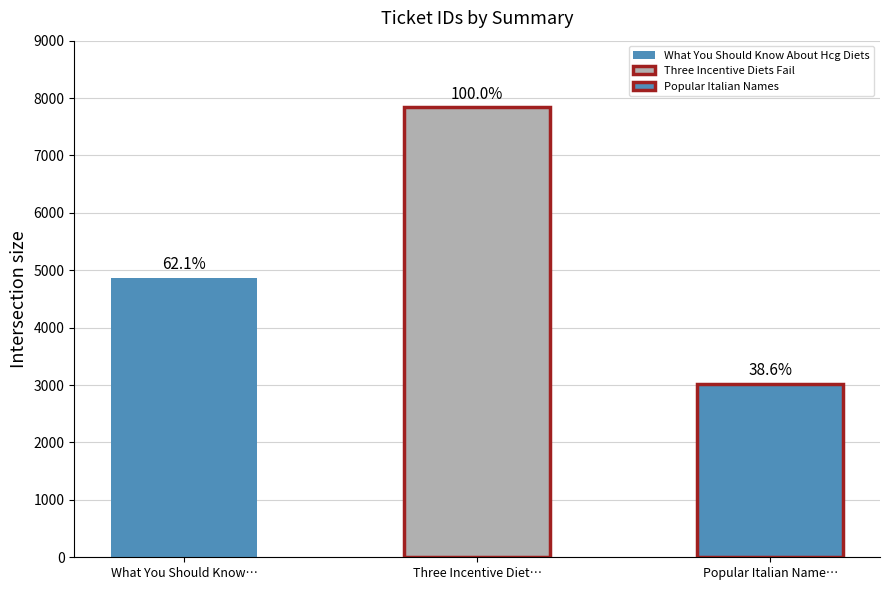

Where does the data first go above 4868?

Three Incentive Diets Fail